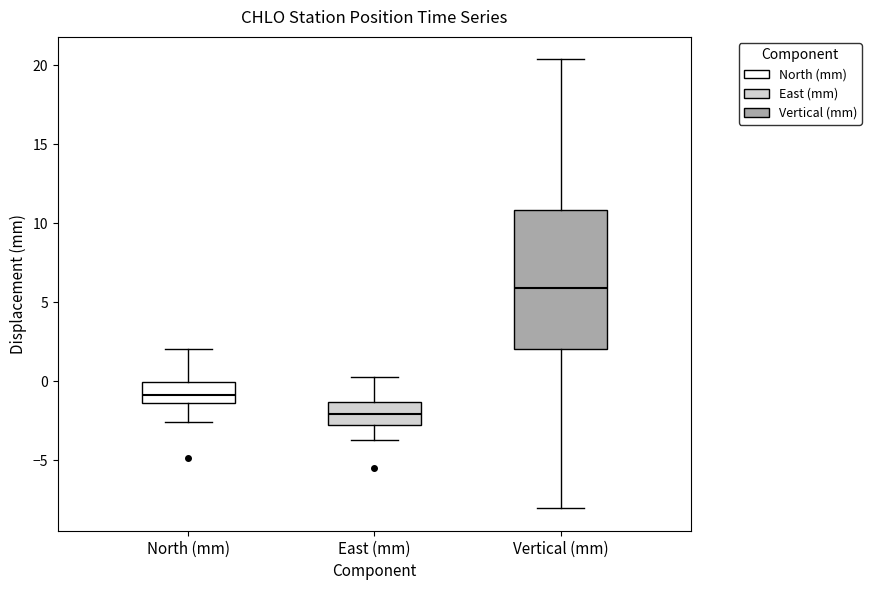

Reading left to right, transcribe this box plot: for each box, give where its median line is, the range the box spans, and where its two whiskers end, as read against the y-axis. The values are not printed on the chart, so give them approximately, as read against the axis.

North (mm): median -1.0, box -1.5 to 0.0, whiskers -2.5 to 2.0
East (mm): median -2.0, box -2.5 to -1.5, whiskers -3.5 to 0.5
Vertical (mm): median 6.0, box 2.0 to 11.0, whiskers -8.0 to 20.5